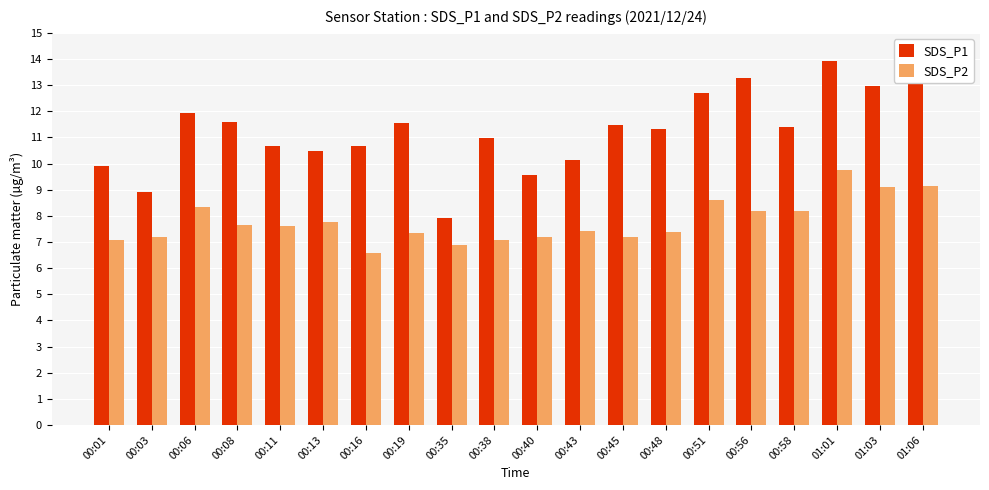

What is the sum of all SDS_P1 values?

225.6